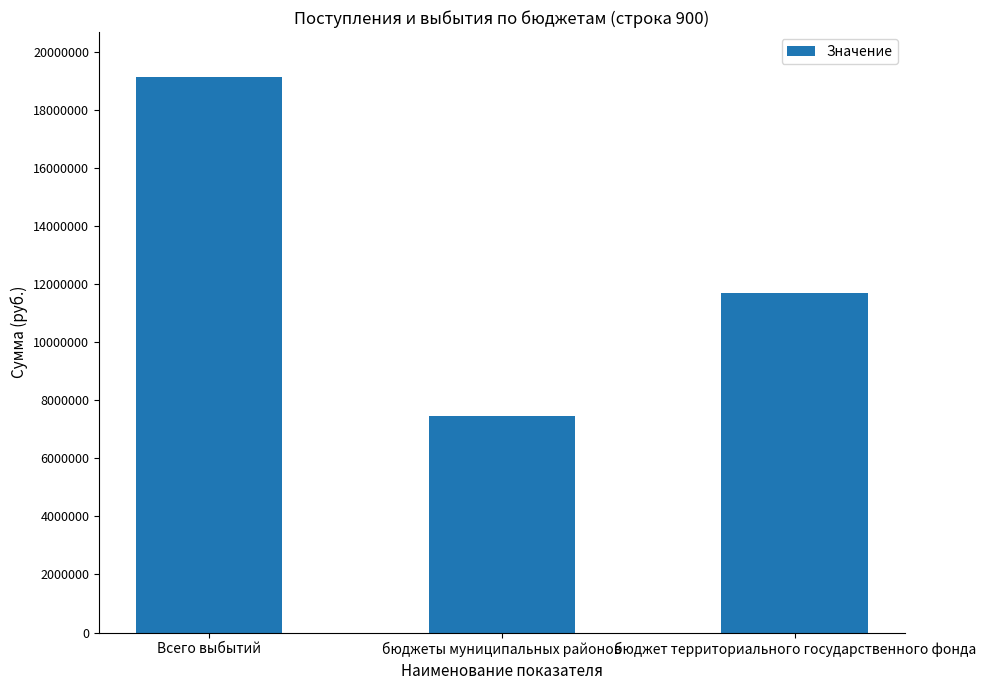

What is the maximum value shown in the chart?

19165129.2